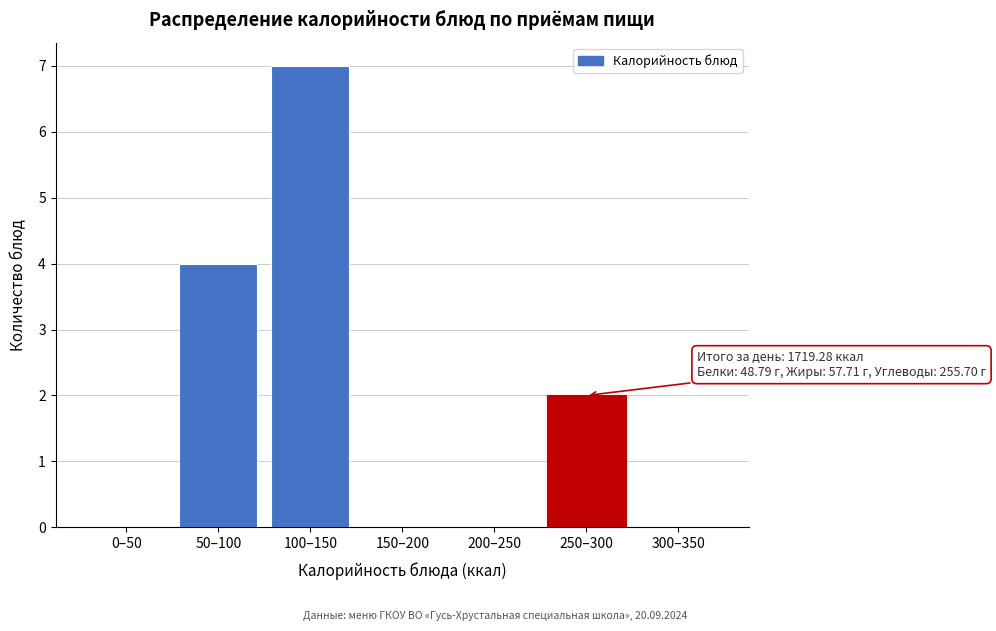

Reading left to right, list all the values displayed in this chart.

0–50=0	50–100=4	100–150=7	150–200=0	200–250=0	250–300=2	300–350=0